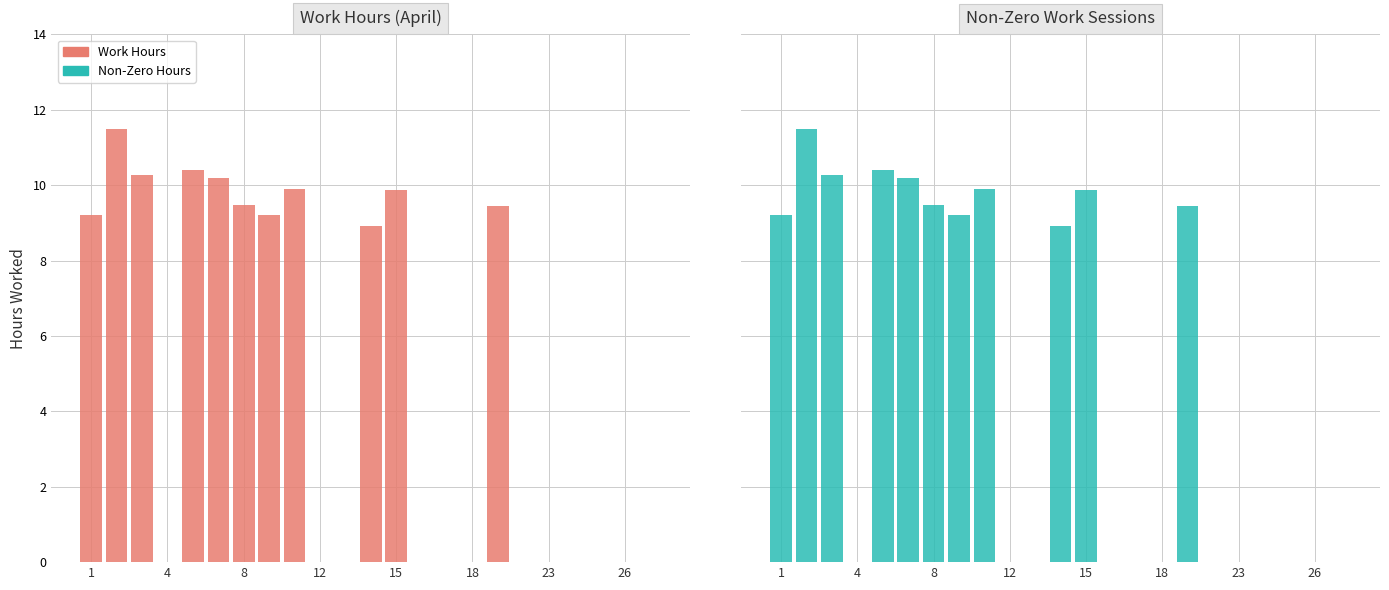

What is the value of the Work Hours bar at the 17th from the left?

9.4